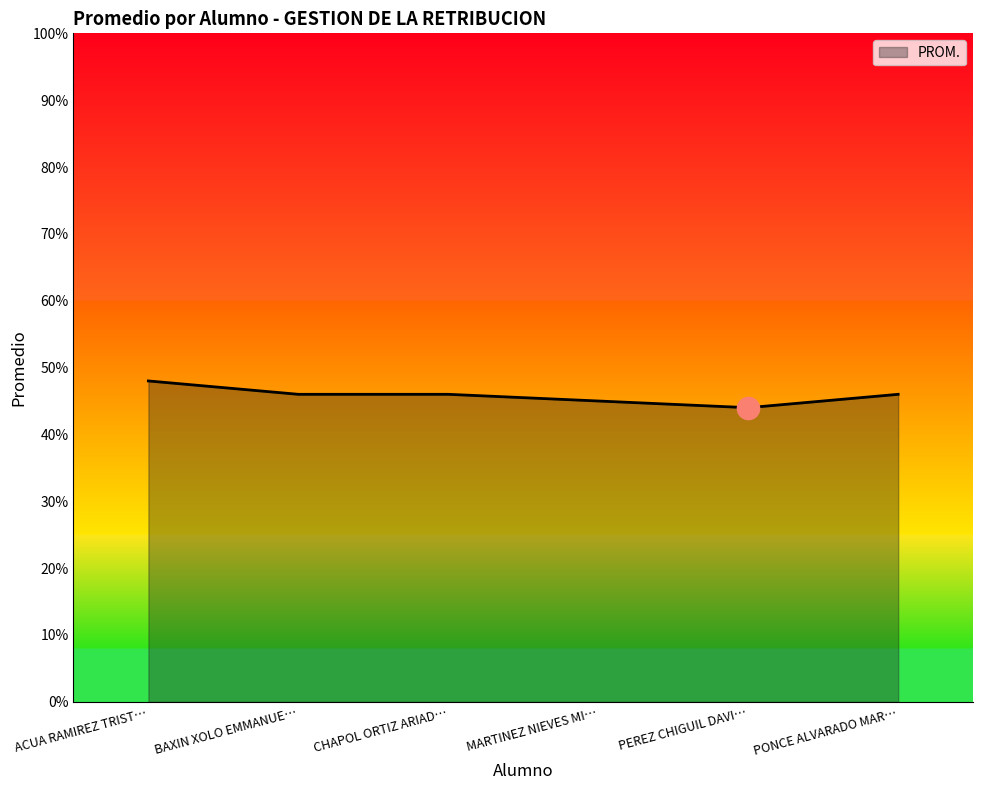

What is the average value?

46